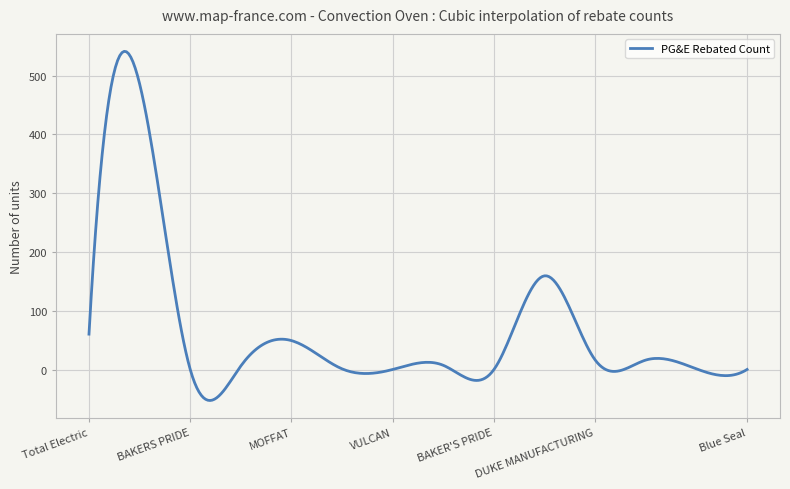

What is the difference between the maximum and minimum values?

592.8